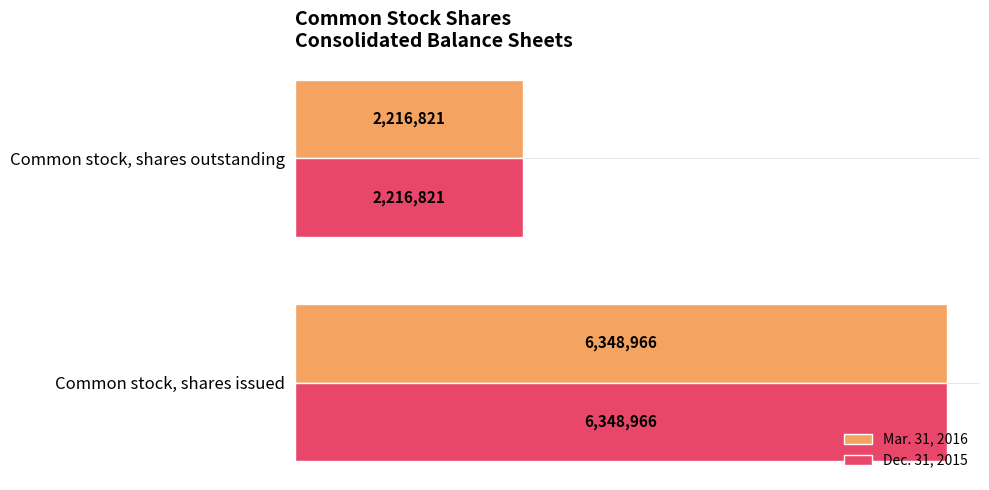

Is the value of Dec. 31, 2015 at Common stock, shares issued greater than the value of Mar. 31, 2016 at Common stock, shares outstanding?

Yes